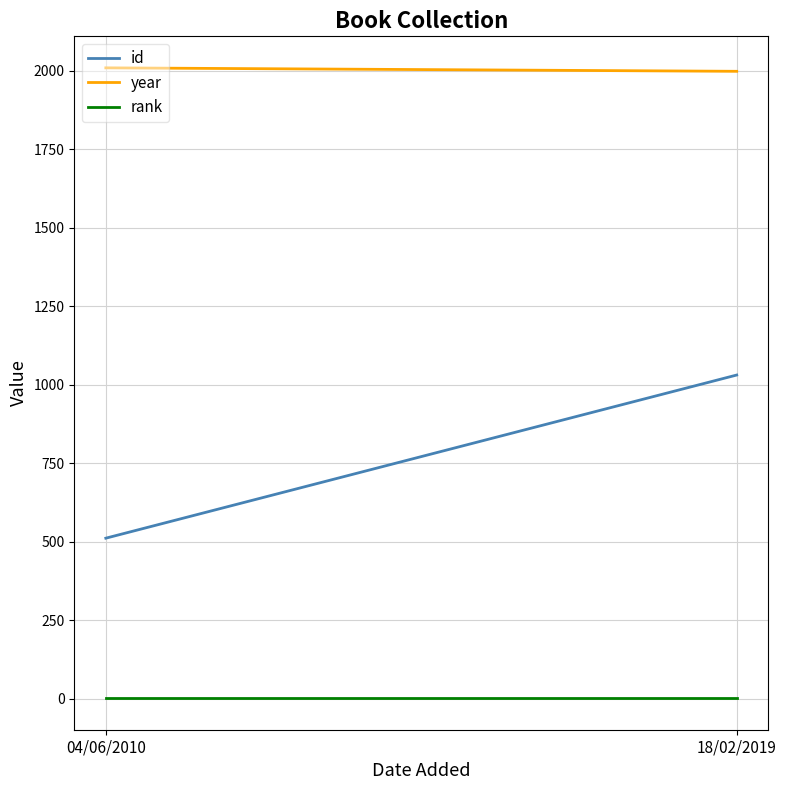

What position from the right is 04/06/2010?

2